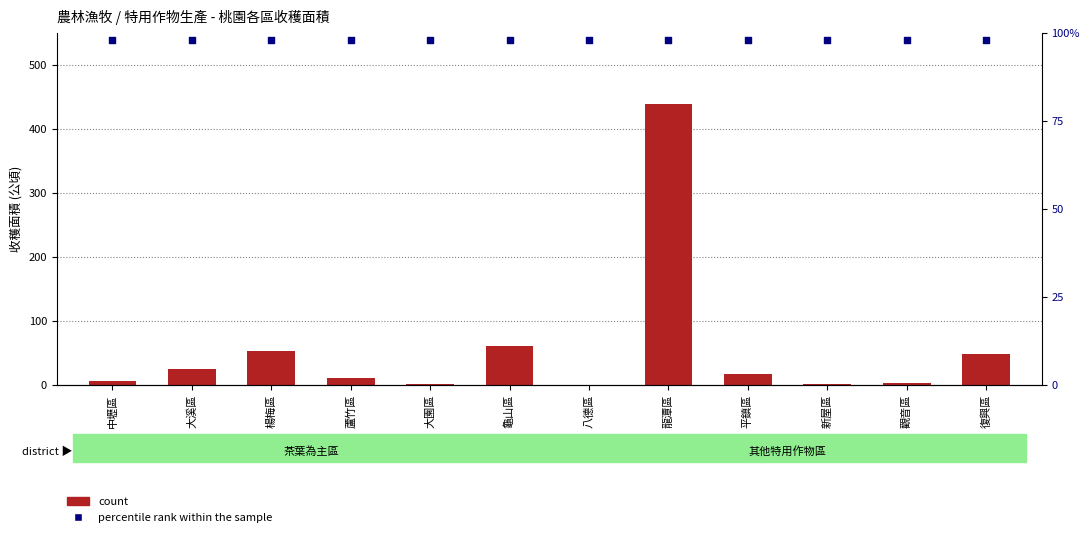

What is the total value across all series at 龜山區?

158.3